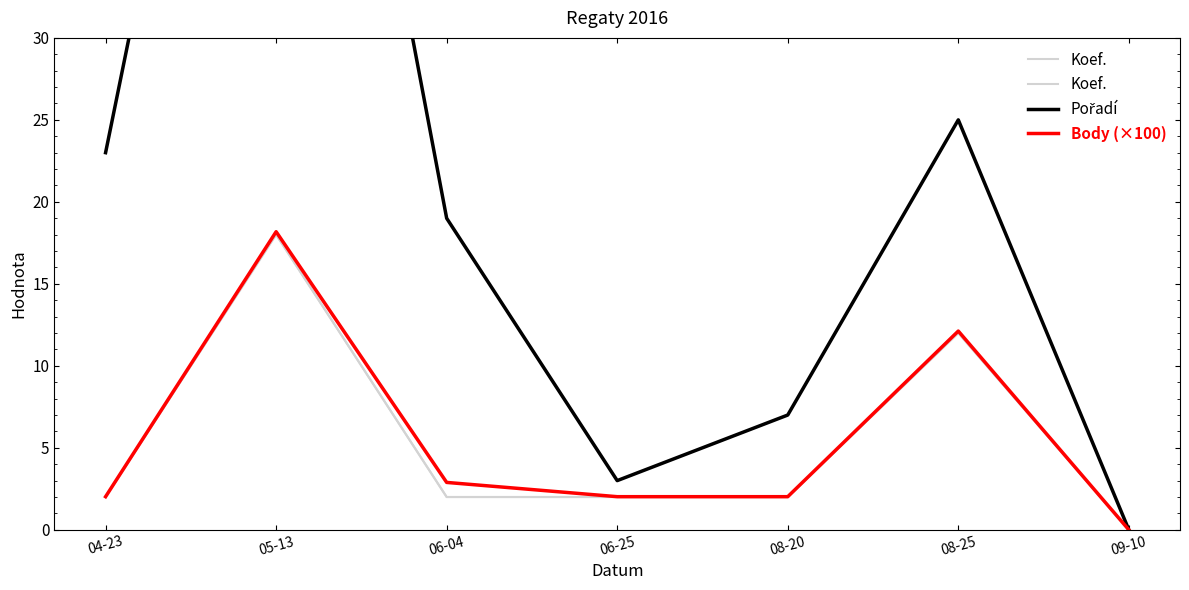

The value of Pořadí at 08-20 is 7.0. True or false?

True